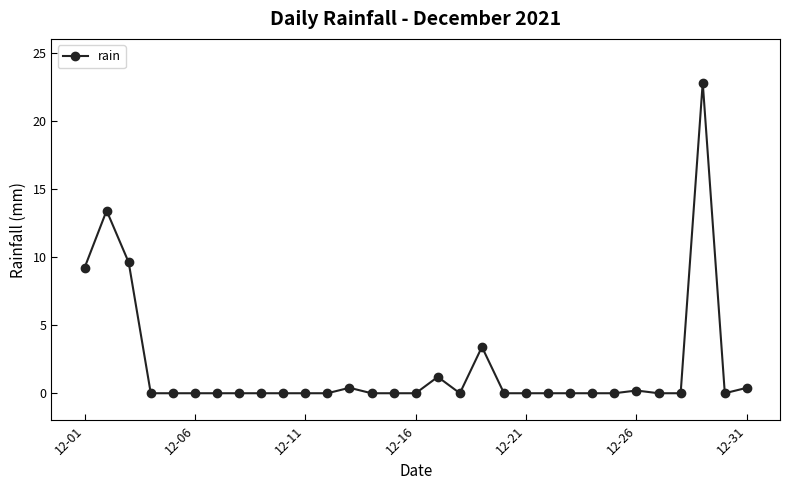

What is the difference between the maximum and second lowest values?

22.8